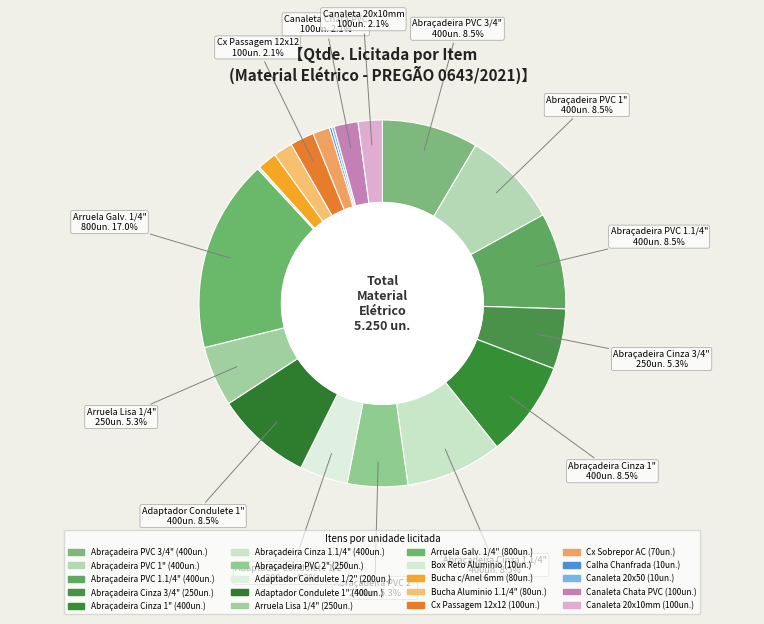

Count the number of slices in the pie.

20